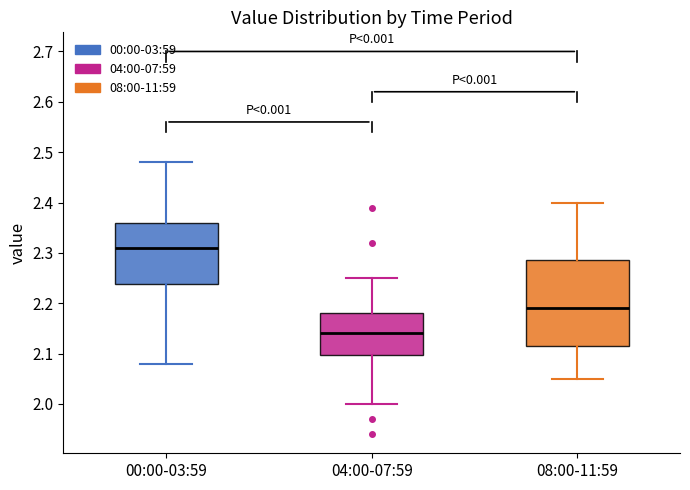

Where does the median line of the box for 00:00-03:59 sit on the y-axis? The values are not printed on the chart, so give them approximately, as read against the axis.

2.31